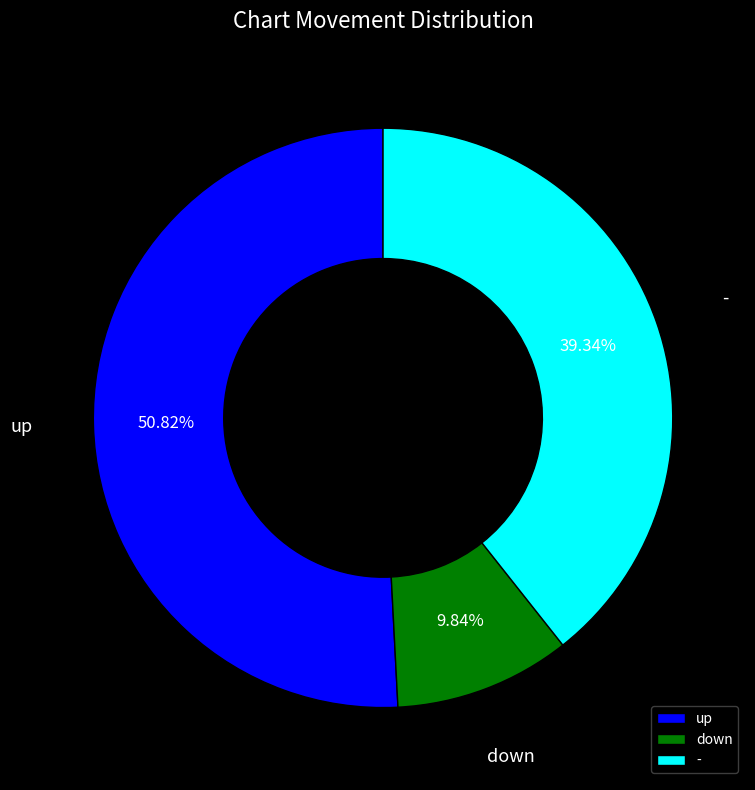

Which has a higher value, - or up?

up